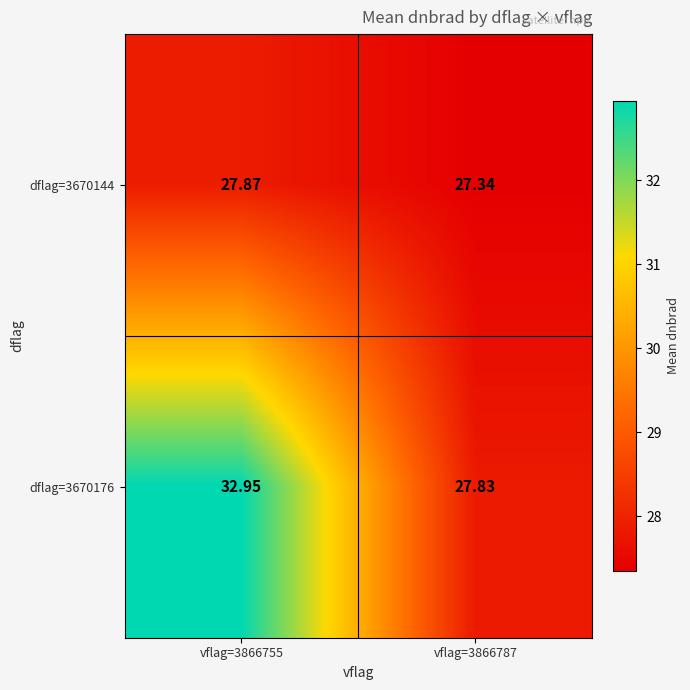

What is the maximum value shown in the chart?

33.0